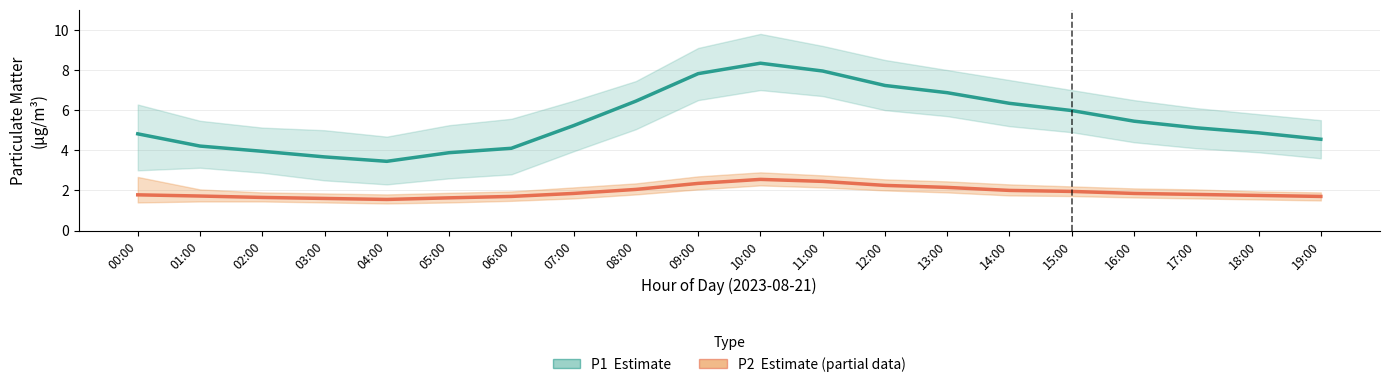

True or false: P1 (Estimate) and P2 (Partial Estimate) intersect in this chart.

False